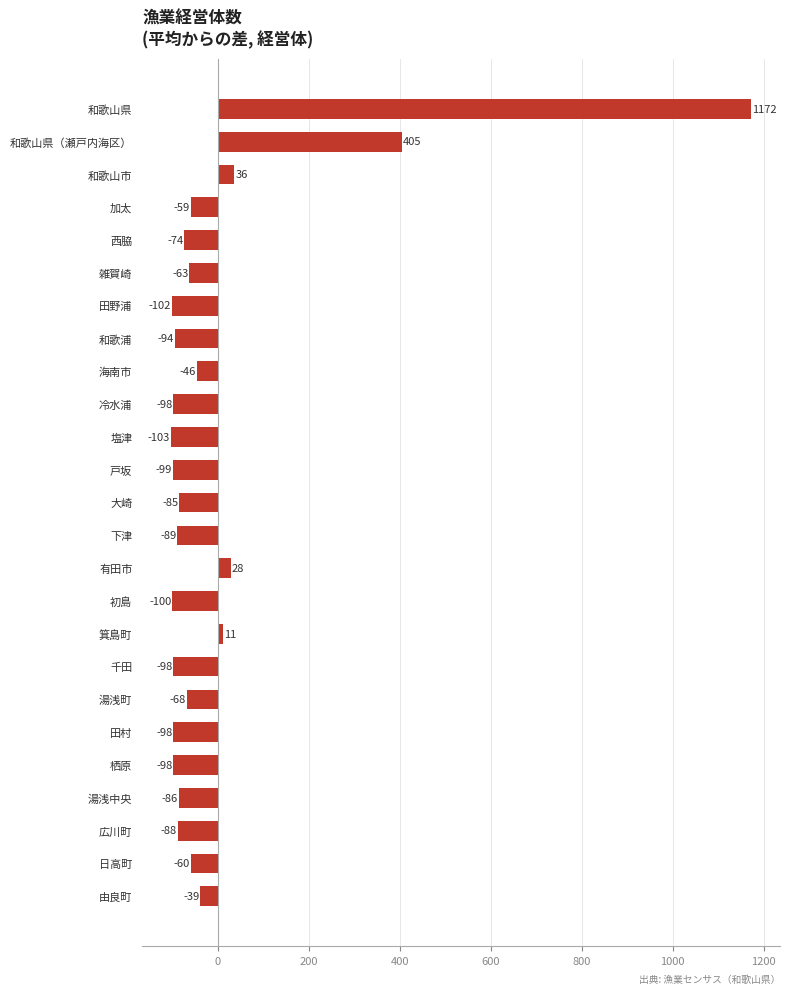

Does the chart contain stacked bars?

No